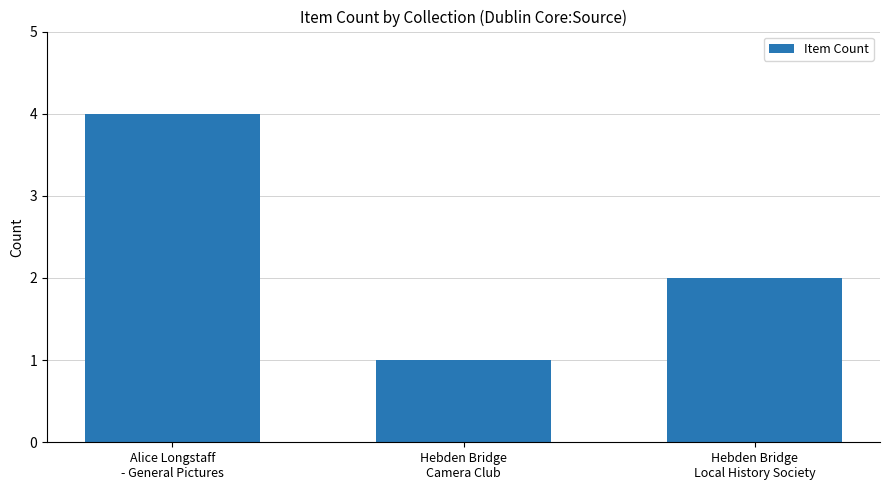

Where does the data first go above 2?

Alice Longstaff
- General Pictures